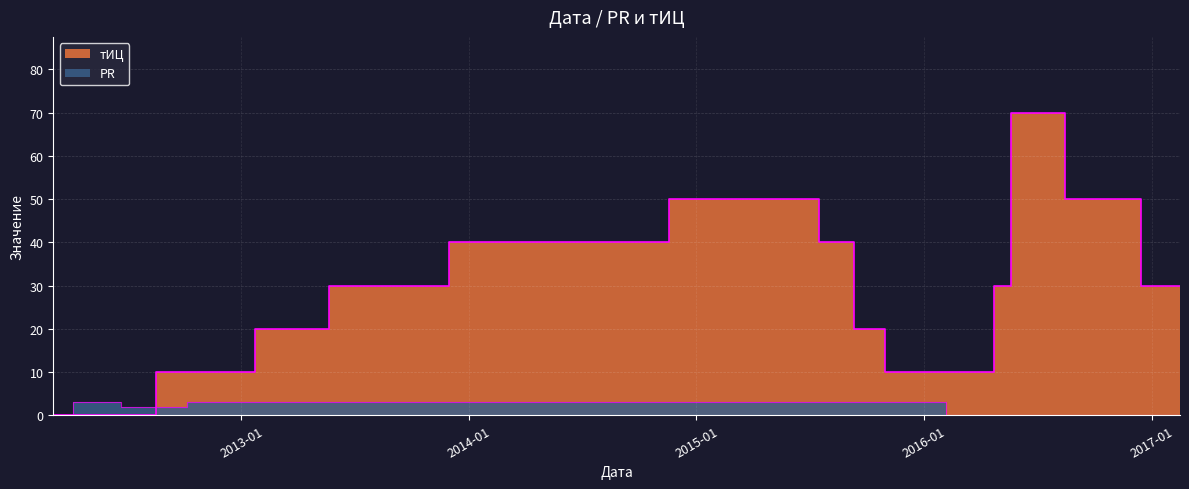

What are all the series names shown in the legend?

тИЦ, PR